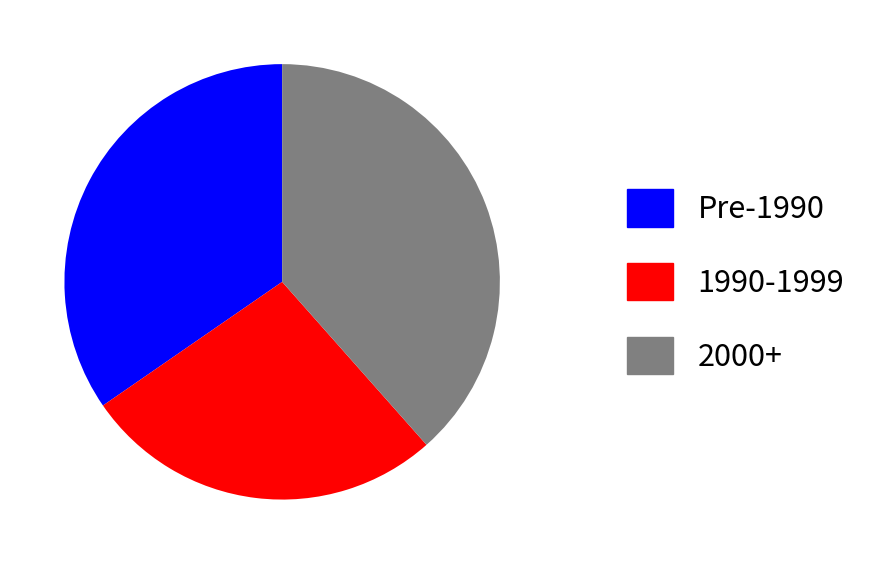

Which category has the biggest portion of the pie?

2000+